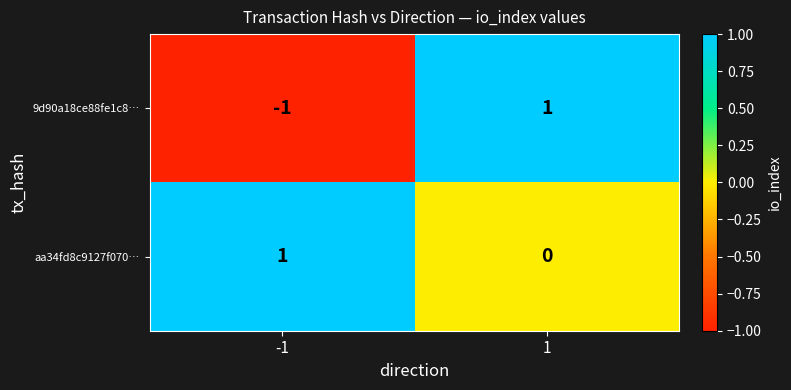

At which category is the sum across all series the highest?

1